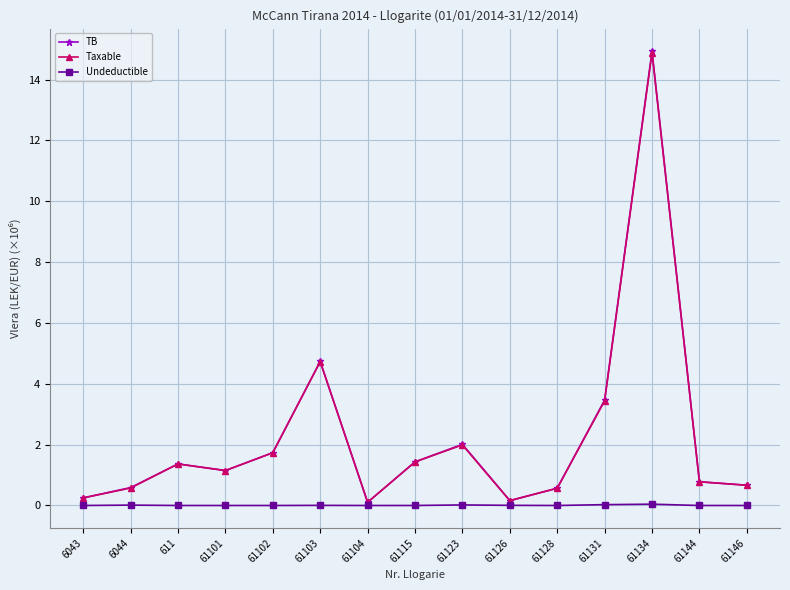

How many interior local peaks does the TB series have?

4